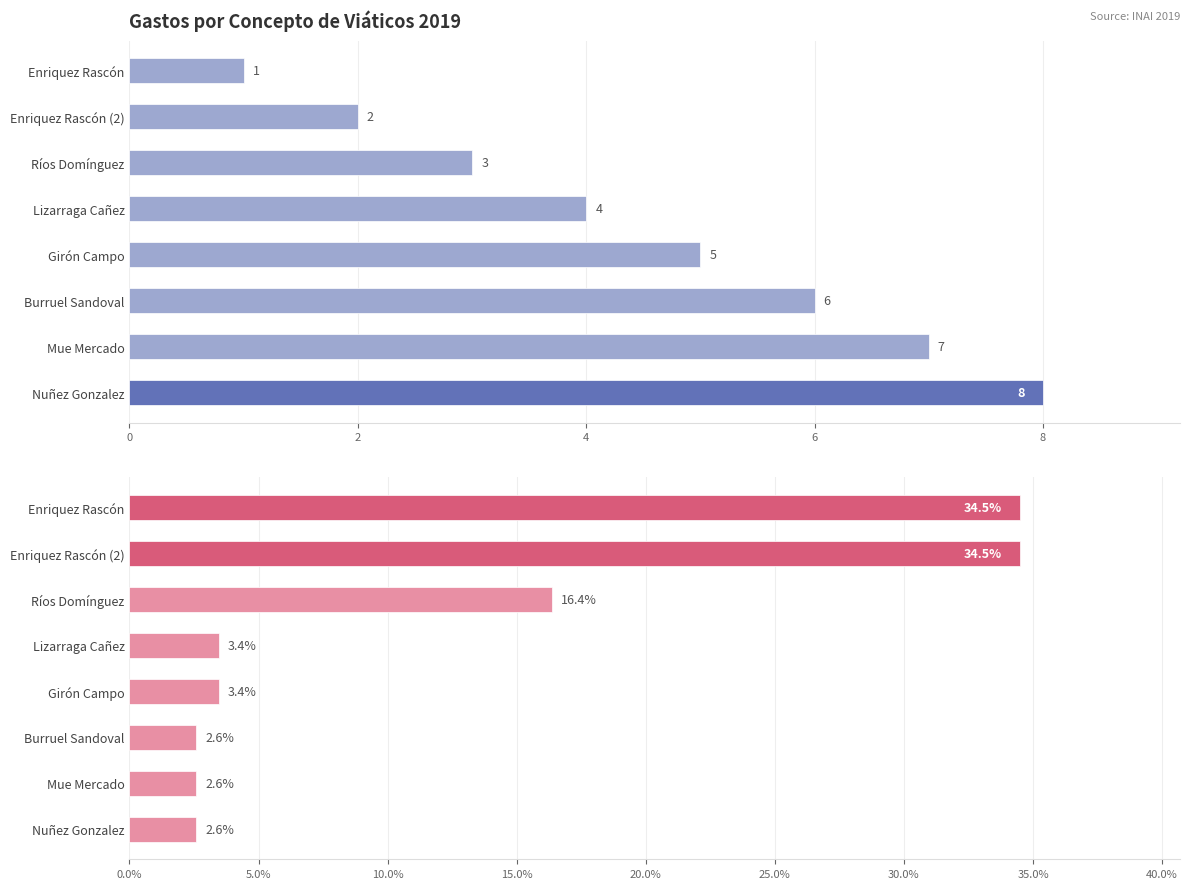

Reading left to right, what are all the values shown in this chart?

Importe ejercido por partida (col_25): 1.0	2.0	3.0	4.0	5.0	6.0	7.0	8.0
Importe total erogado (col_26): 34.5	34.5	16.4	3.4	3.4	2.6	2.6	2.6